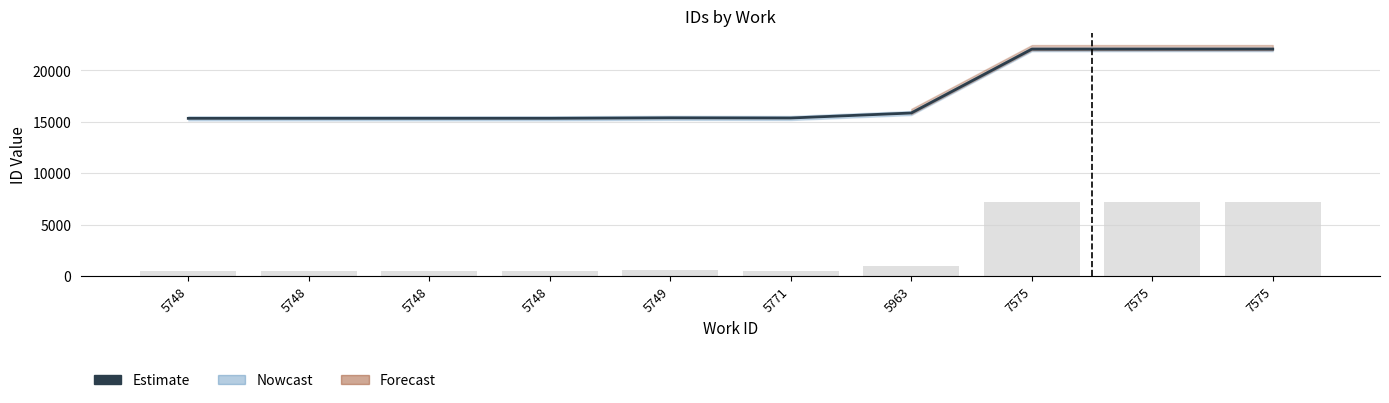

What is the sum of the values at 5748 and 5748?

30689